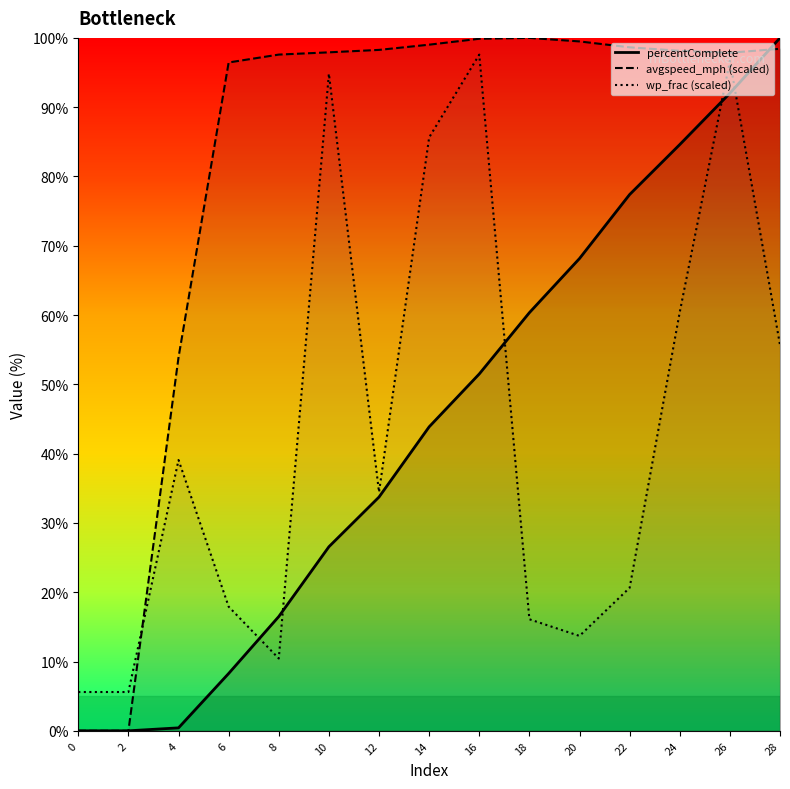

Between 10 and 12, which series saw the biggest shift?

wp_frac (scaled)